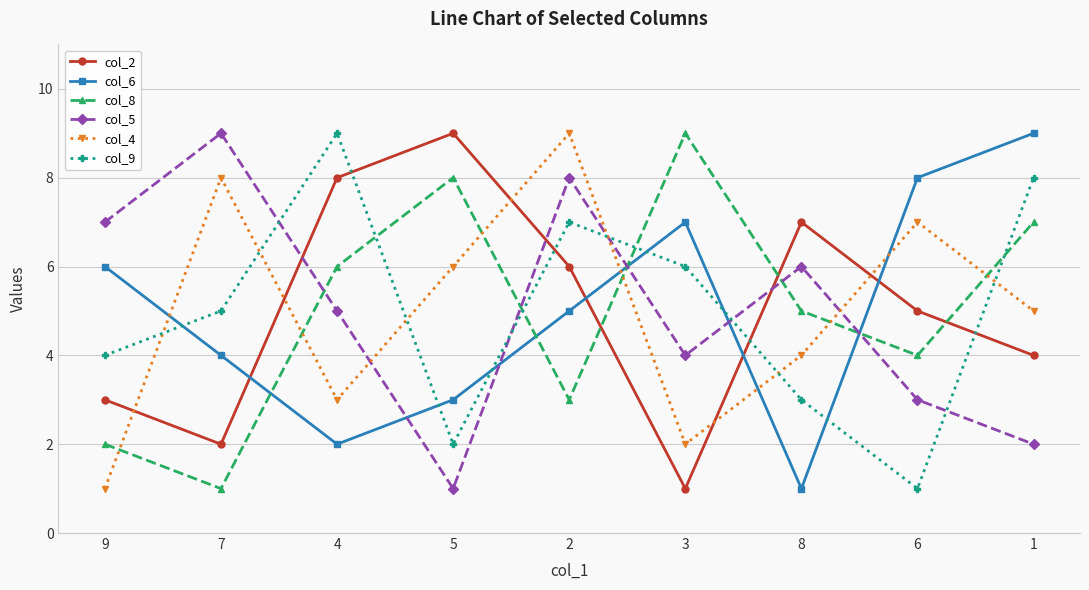

Reading left to right, transcribe all the data shown in this chart.

col_2: 3	2	8	9	6	1	7	5	4
col_6: 6	4	2	3	5	7	1	8	9
col_8: 2	1	6	8	3	9	5	4	7
col_5: 7	9	5	1	8	4	6	3	2
col_4: 1	8	3	6	9	2	4	7	5
col_9: 4	5	9	2	7	6	3	1	8